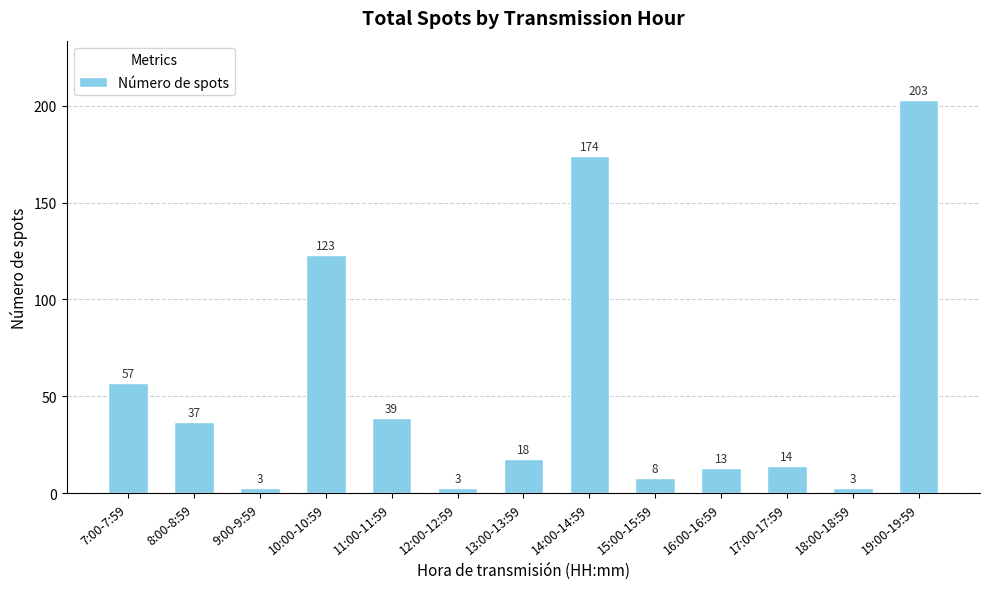

Reading left to right, extract all data points from this chart.

7:00-7:59=57	8:00-8:59=37	9:00-9:59=3	10:00-10:59=123	11:00-11:59=39	12:00-12:59=3	13:00-13:59=18	14:00-14:59=174	15:00-15:59=8	16:00-16:59=13	17:00-17:59=14	18:00-18:59=3	19:00-19:59=203